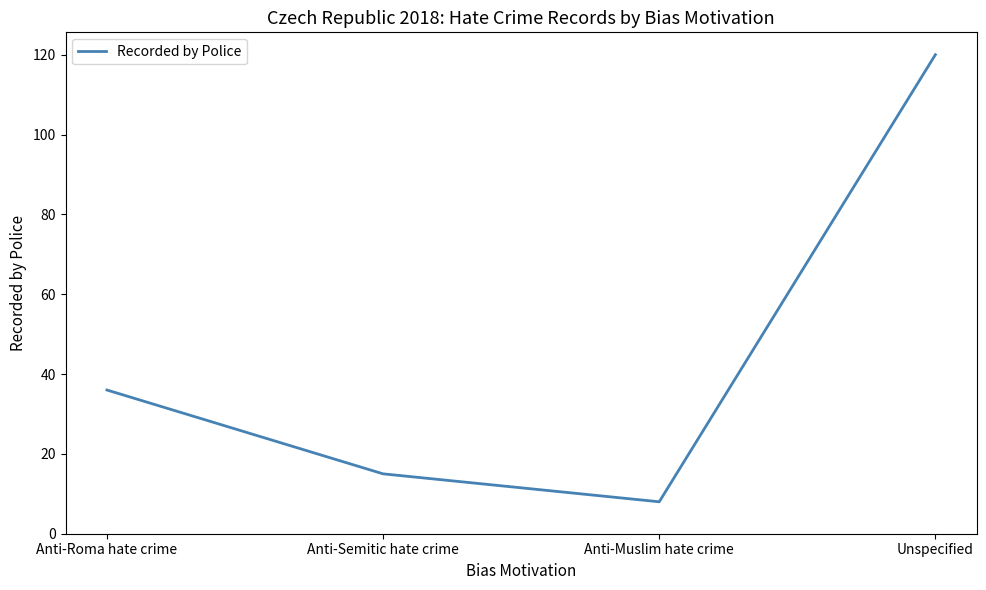

Rank the categories by value from lowest to highest.

Anti-Muslim hate crime, Anti-Semitic hate crime, Anti-Roma hate crime, Unspecified